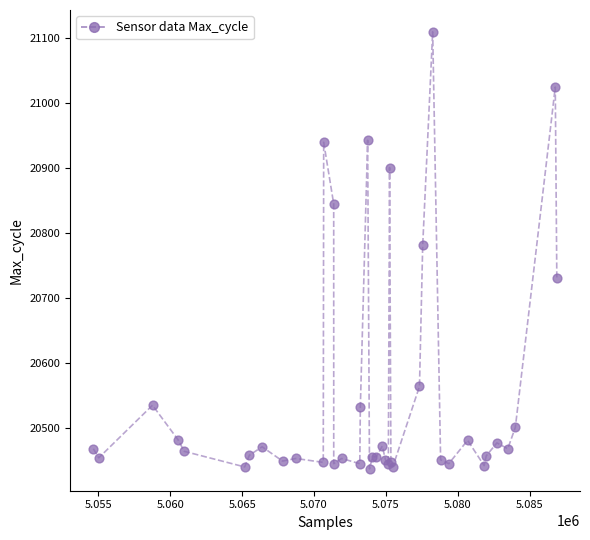

What Y value in the scatter plot is closest to 20773?

20781